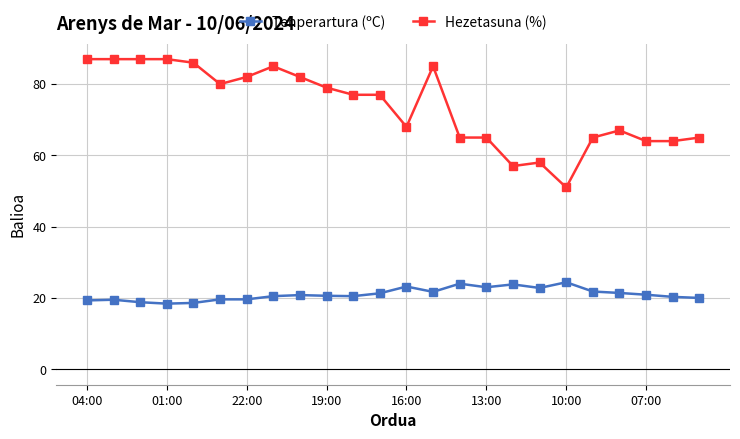

How many distinct data groups are displayed?

2